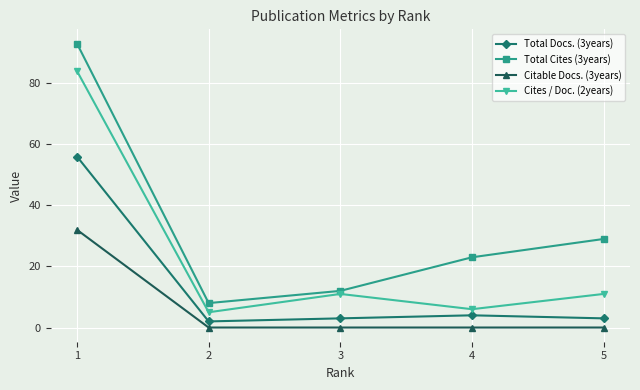

Rank the series by their maximum value, from highest to lowest.

Total Cites (3years), Cites / Doc. (2years), Total Docs. (3years), Citable Docs. (3years)